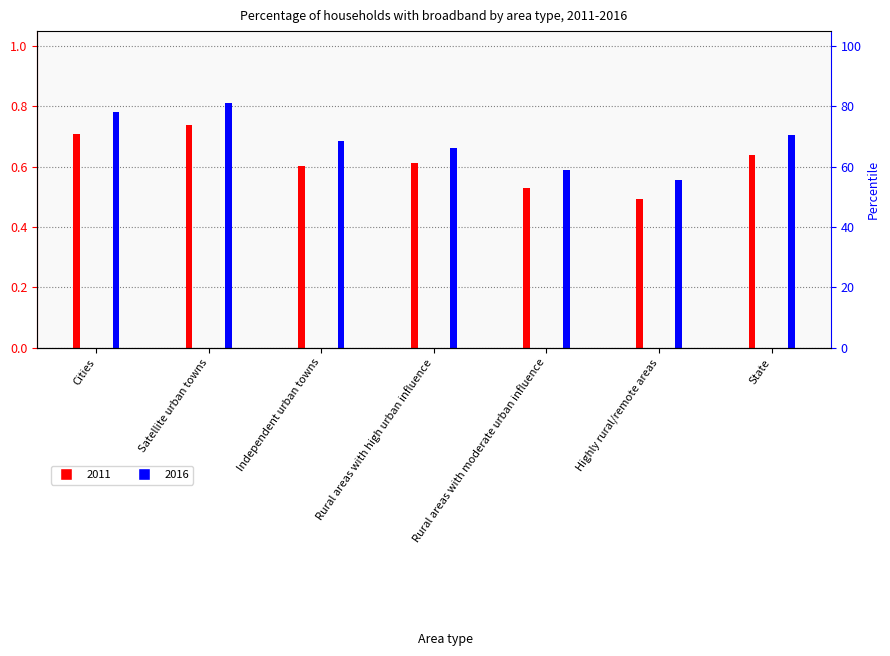

Reading left to right, extract all data points from this chart.

2011: 0.7	0.7	0.6	0.6	0.5	0.5	0.6
2016: 0.8	0.8	0.7	0.7	0.6	0.6	0.7